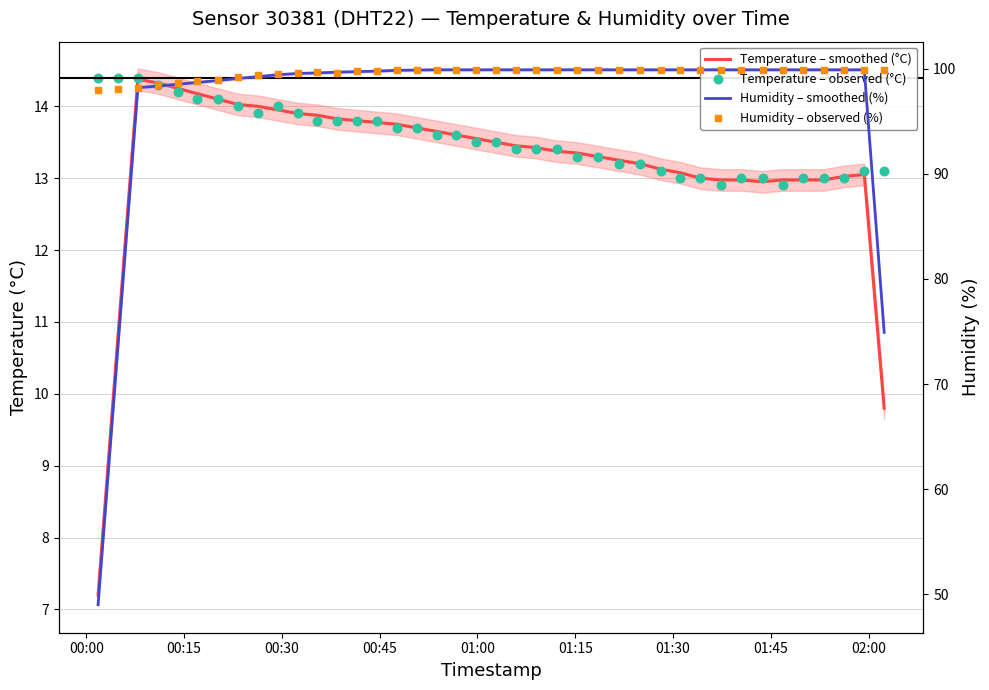

Is the value of Temperature – smoothed (°C) at 24 greater than the value of Temperature – observed (°C) at 24?

Yes